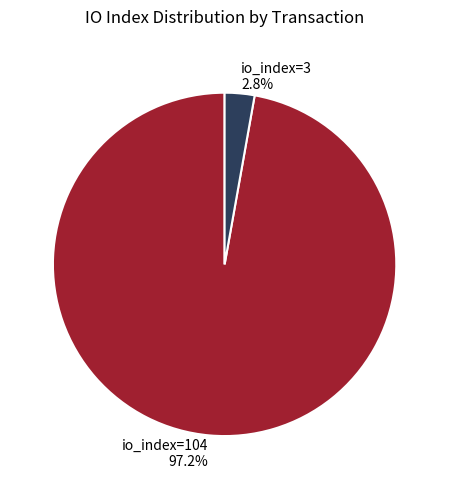

To the nearest percent, what is the combined percentage of io_index=104 and io_index=3?

100%